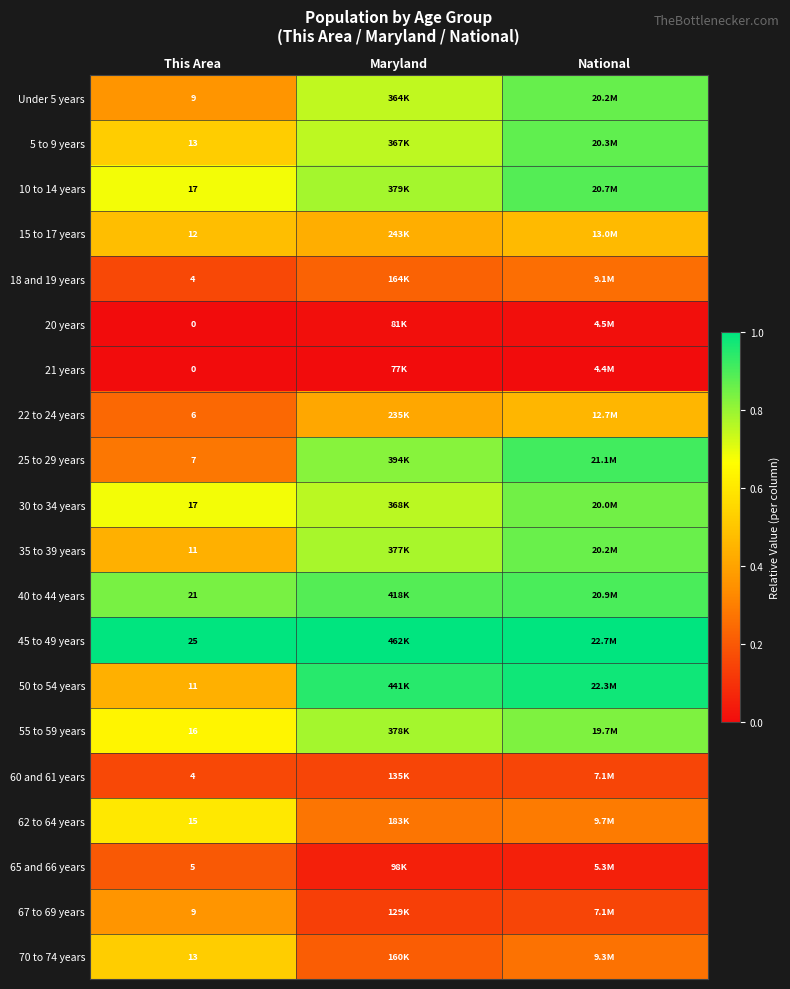

Rank the categories by 62 to 64 years value from highest to lowest.

This Area, National, Maryland